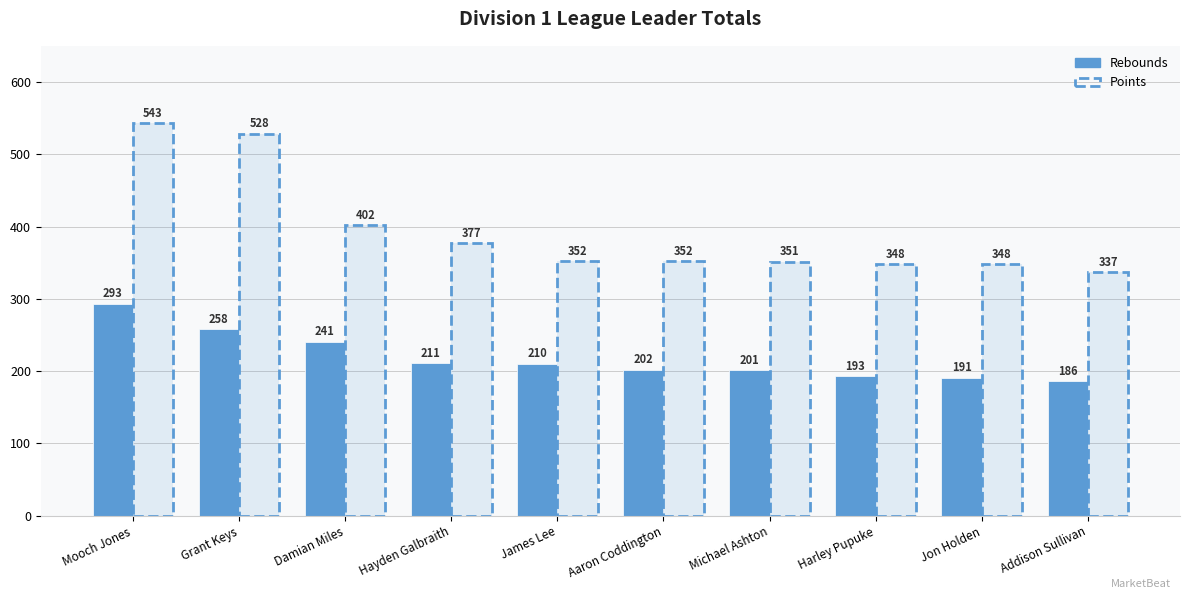

Count the number of categories in the chart.

10